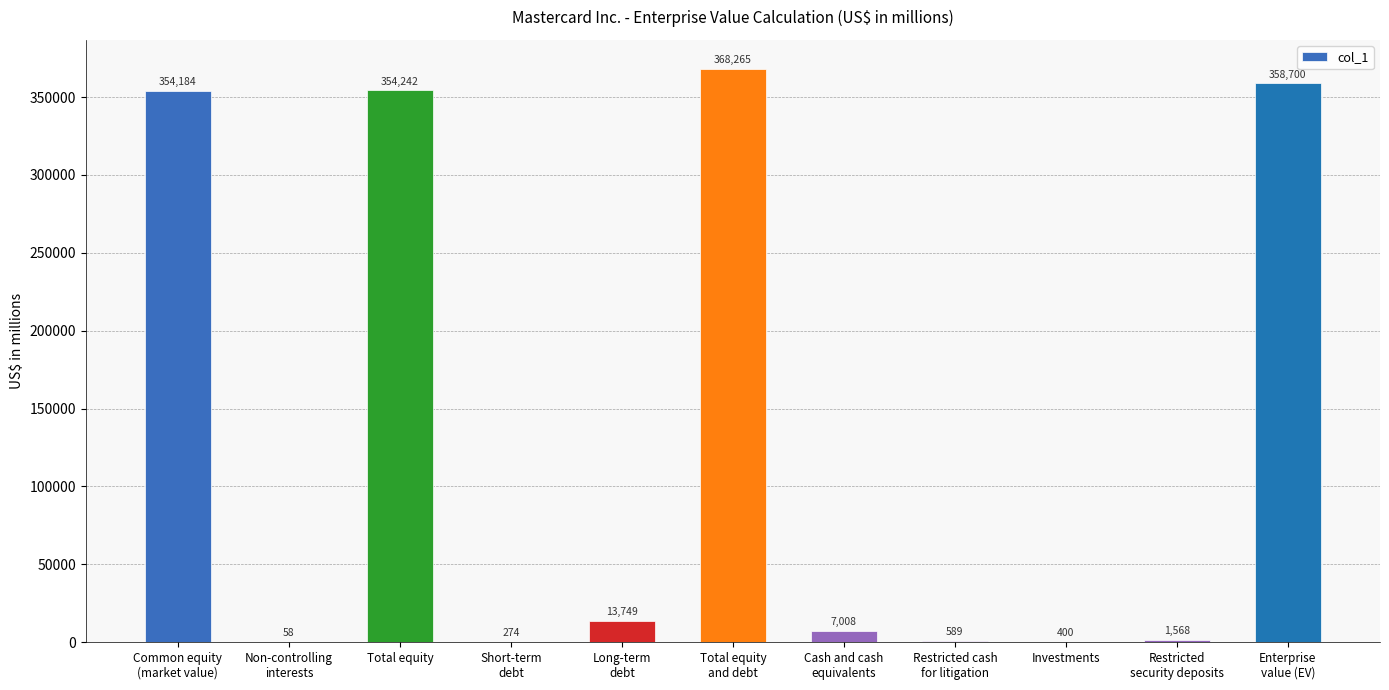

The chart shows a value of 368265 at Total equity
and debt. True or false?

True